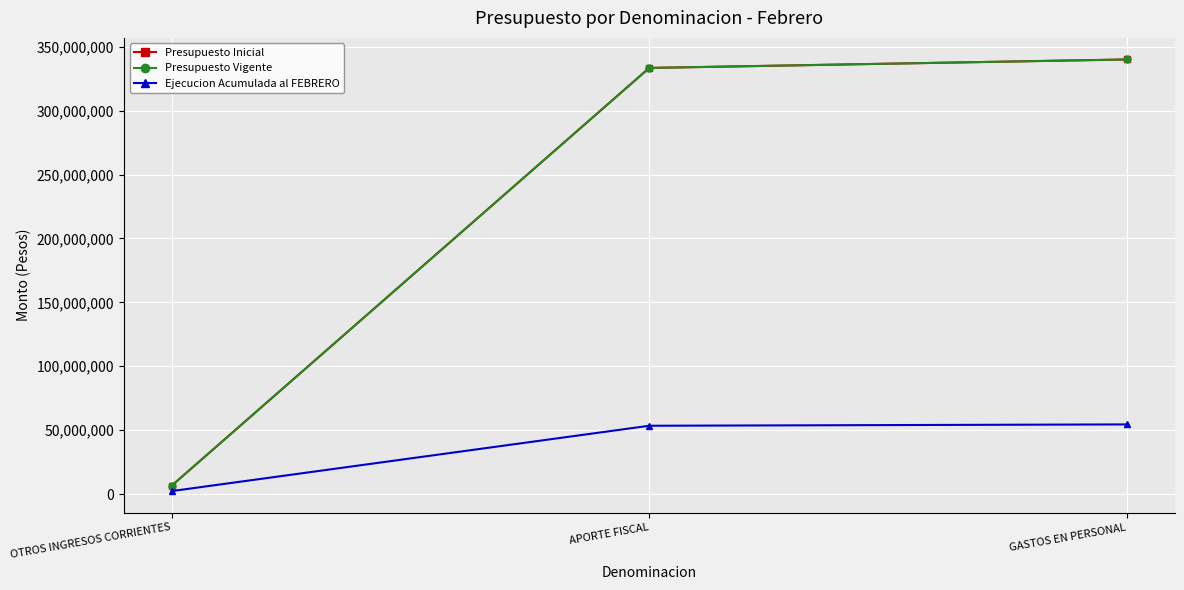

What is the value of the Presupuesto Vigente point at the 1st from the left?

6620984